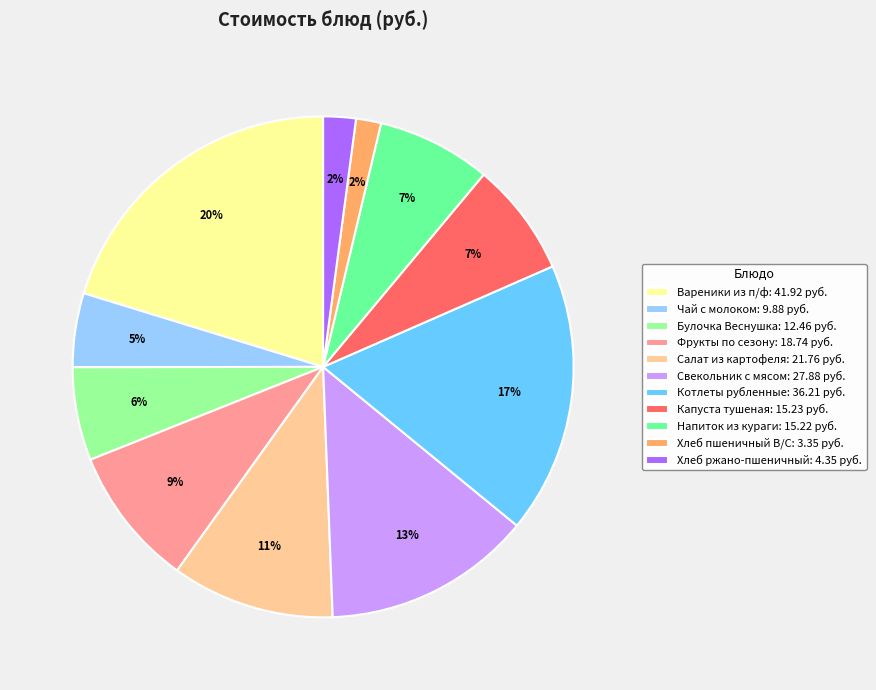

What percentage is the Чай с молоком slice, to the nearest percent?

5%